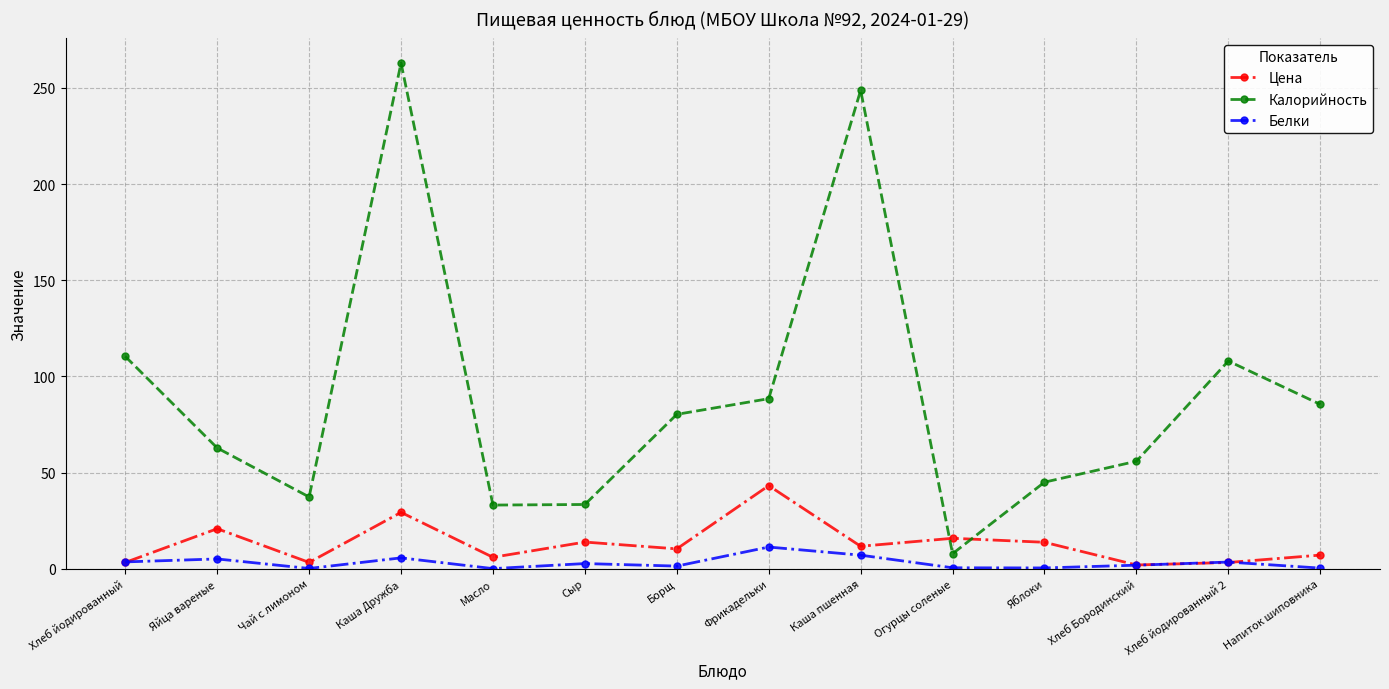

What position from the left is Каша пшенная?

9